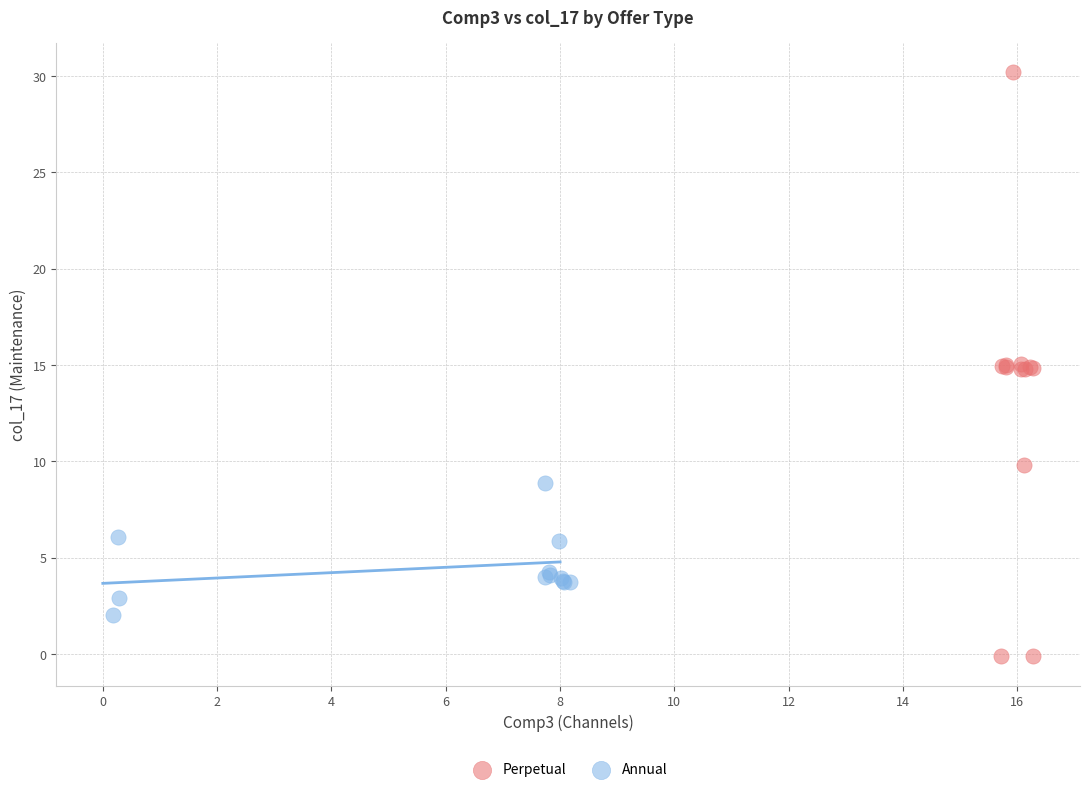

Which series has the widest spread of Y values?

Perpetual